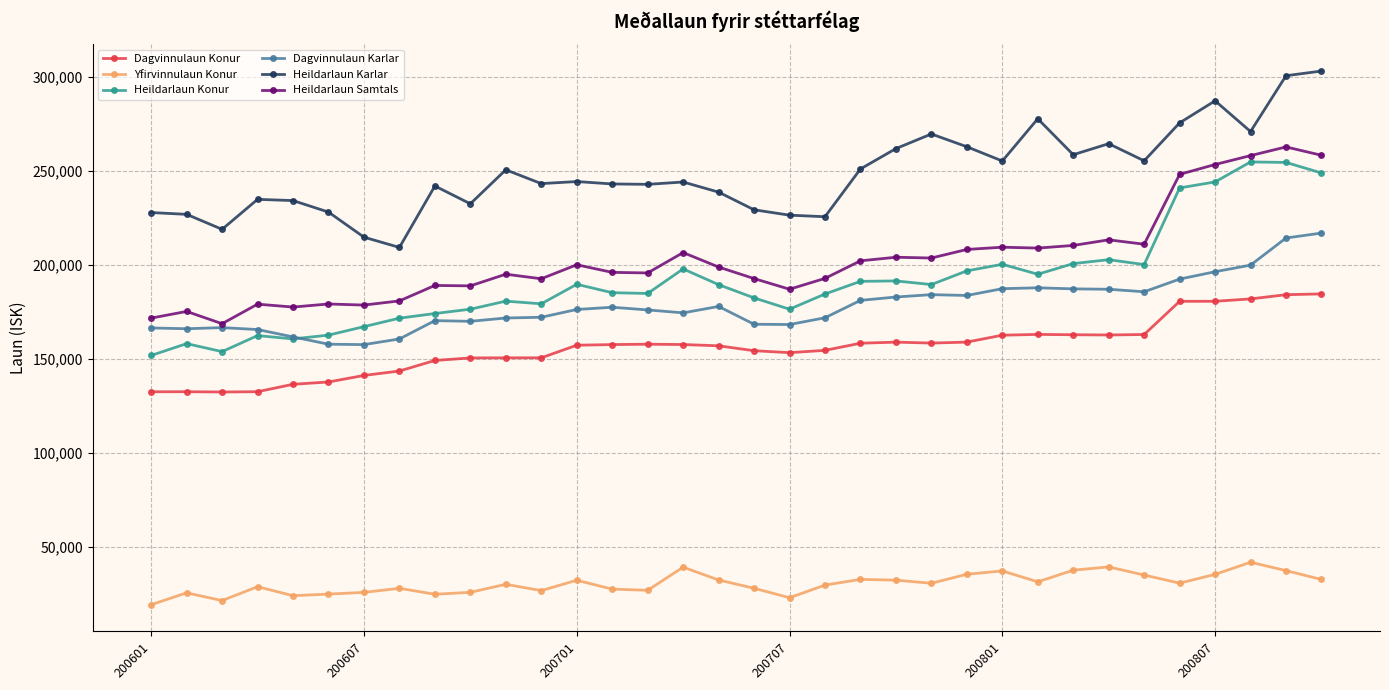

Does the chart have visible grid lines?

Yes